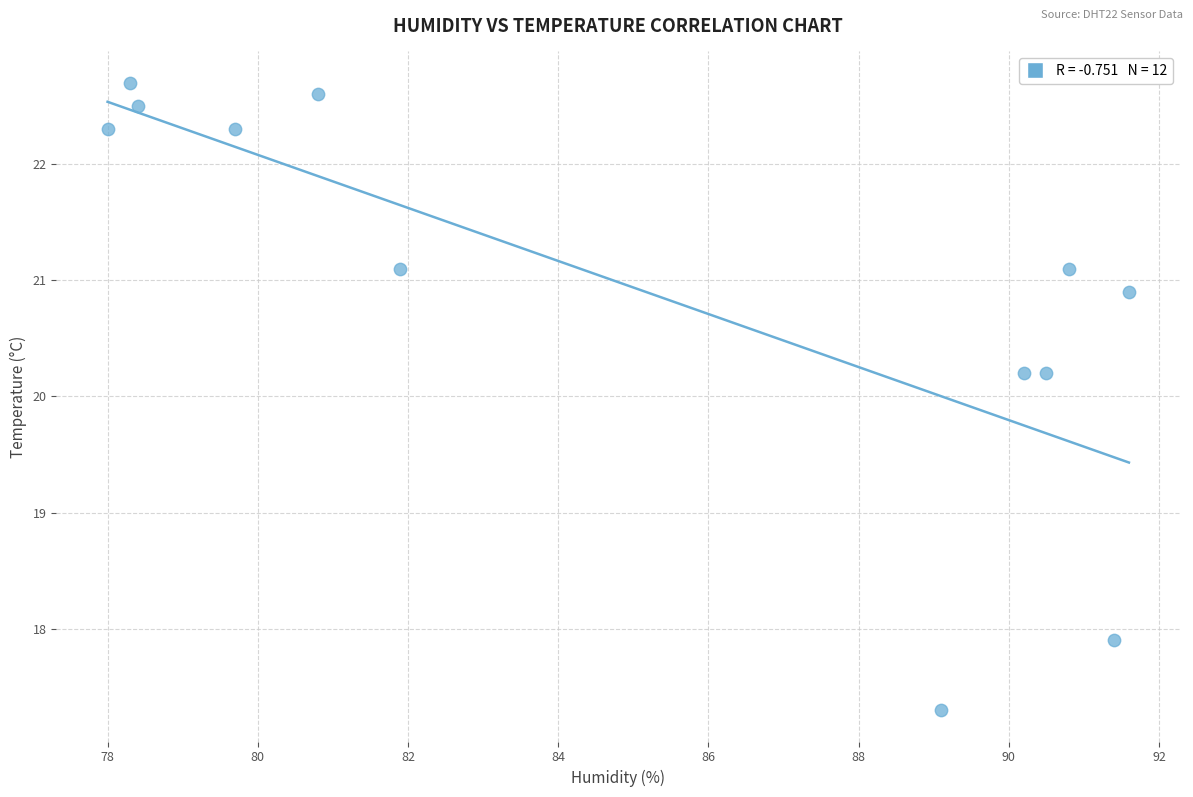

What is the range of Y values (max minus min)?

5.4